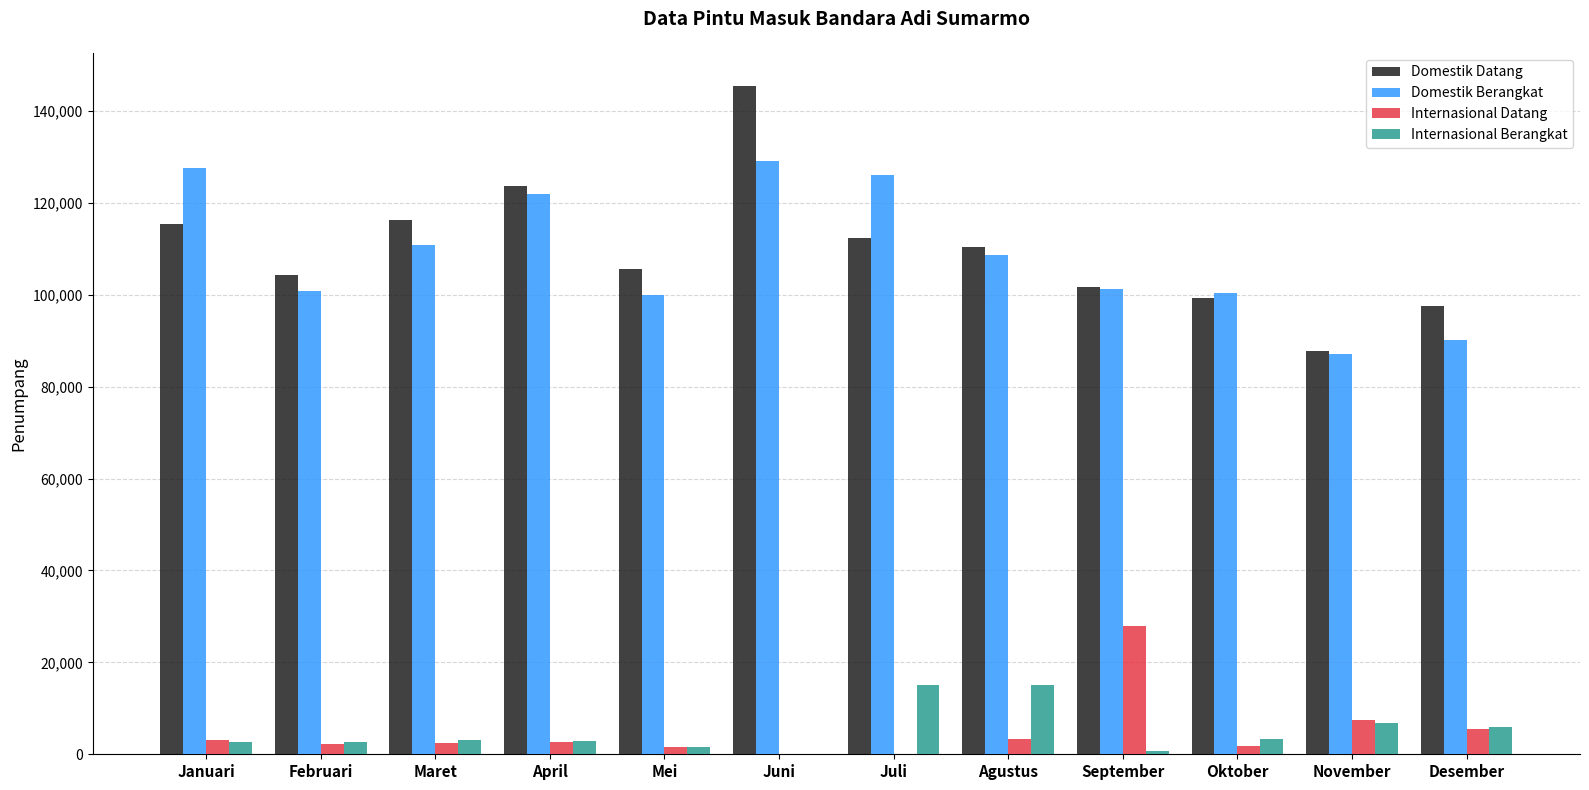

How many groups of bars are there?

12